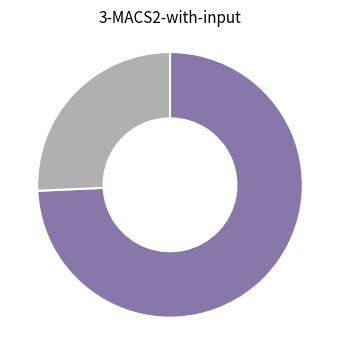

Is there a majority slice in this chart?

Yes